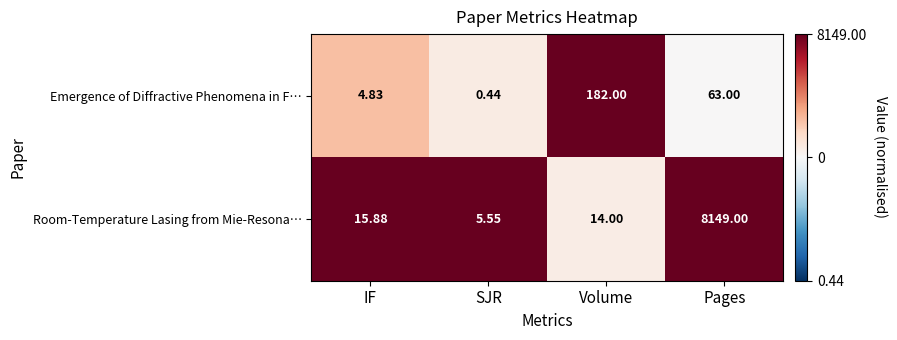

Which series has the largest range (max minus min)?

Room-Temperature Lasing from Mie-Resona…